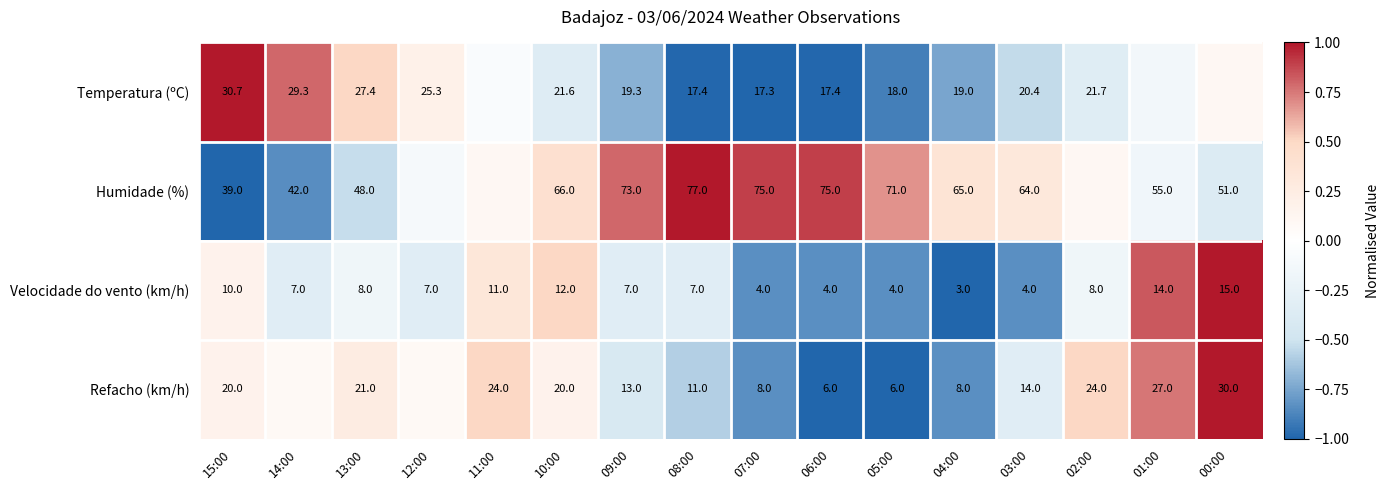

Is it true that Temperatura (ºC) equals -0.4 at 05:00?

False